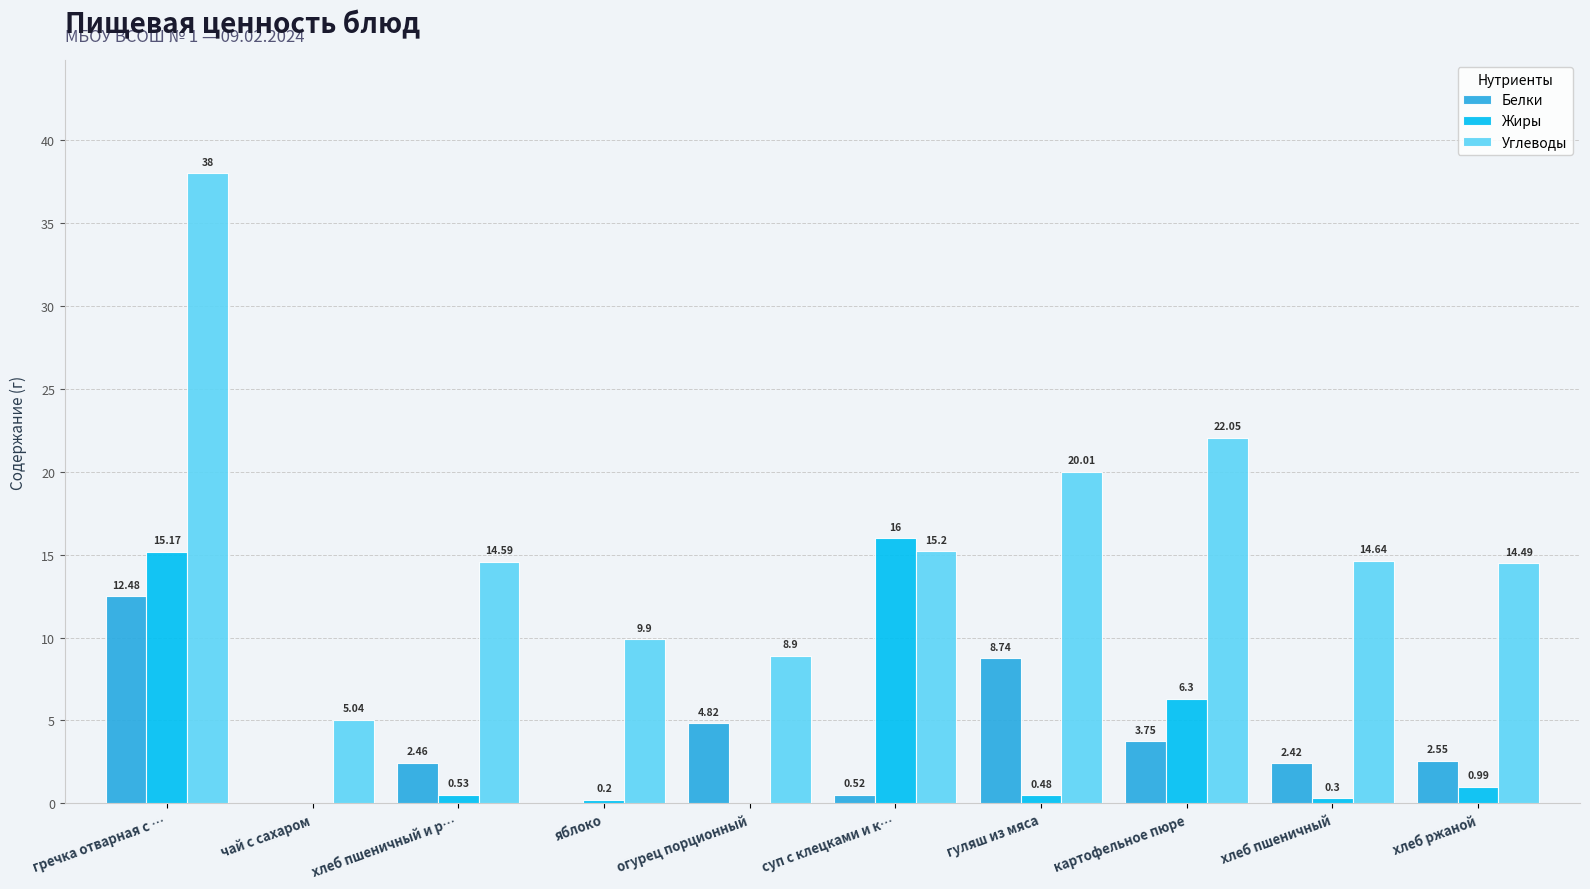

What is the sum of the Углеводы values at яблоко and огурец порционный?

18.8